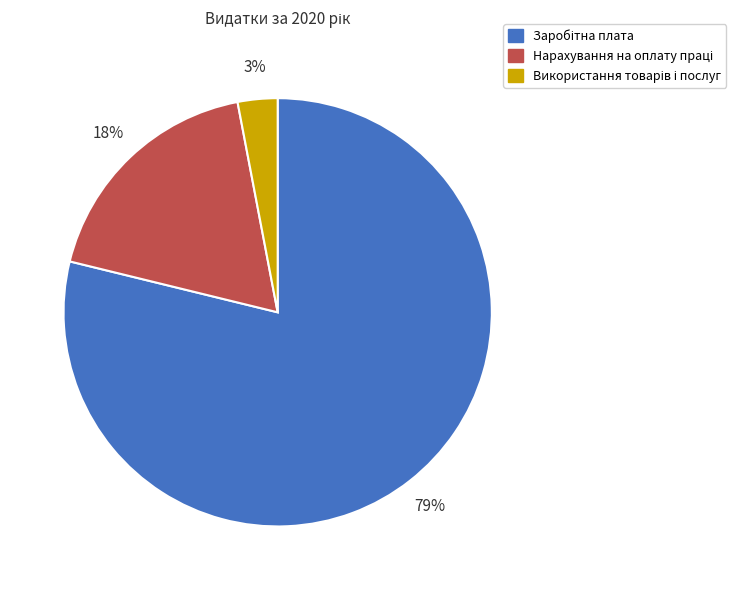

To the nearest percent, what is the difference between the largest and smallest slice percentages?

76%